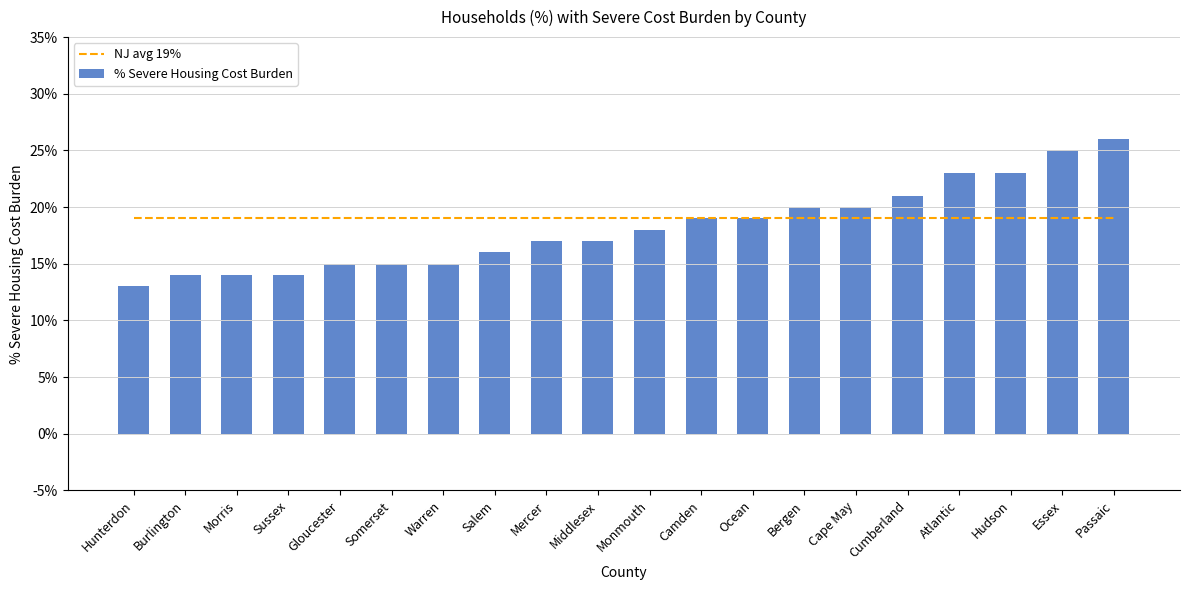

What is the label of the 6th bar from the left?

Somerset